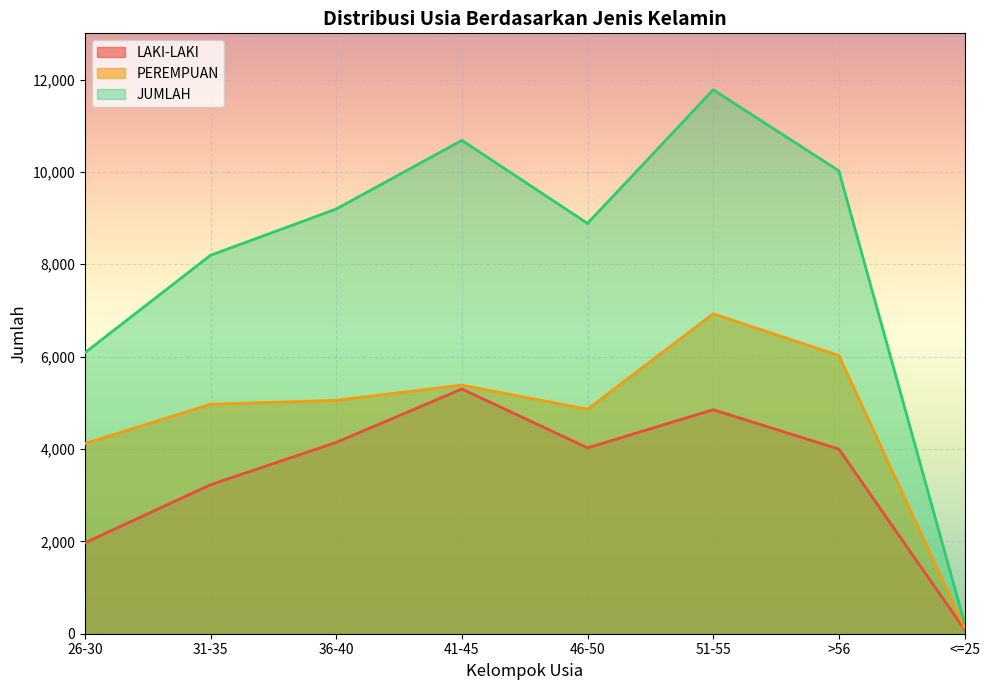

Count the number of data series in this chart.

3